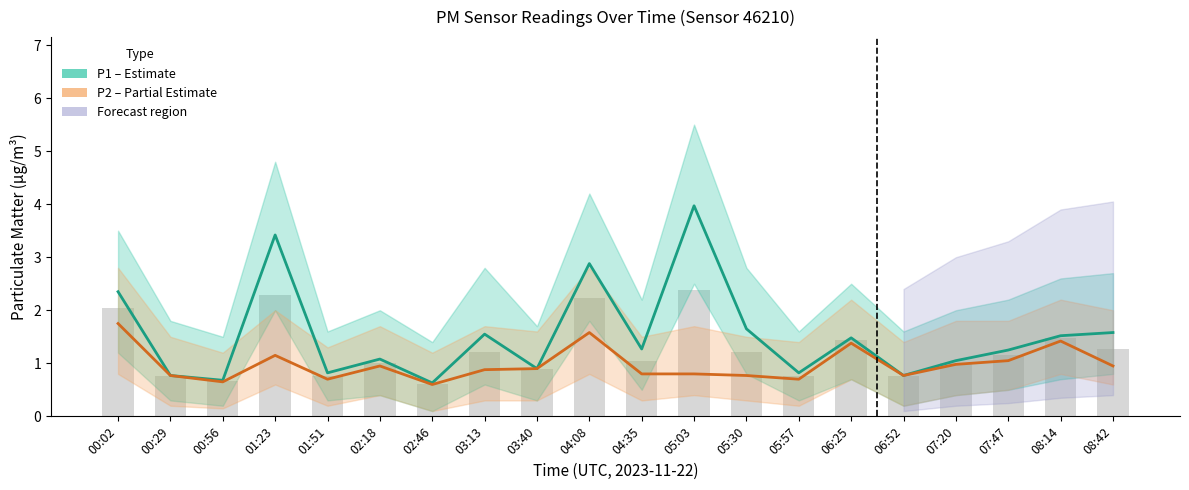

At which label does P1 (PM10) reach its minimum?

02:46